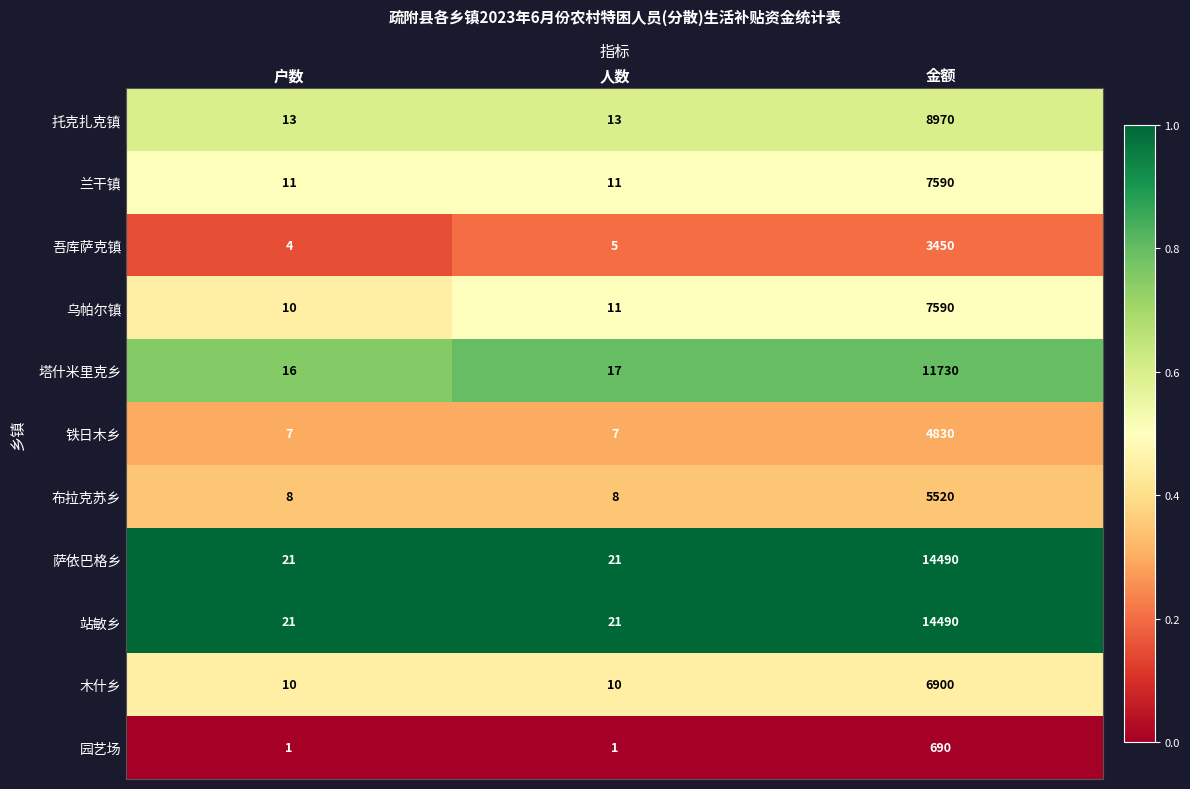

Read the 托克扎克镇 value at 人数.

13